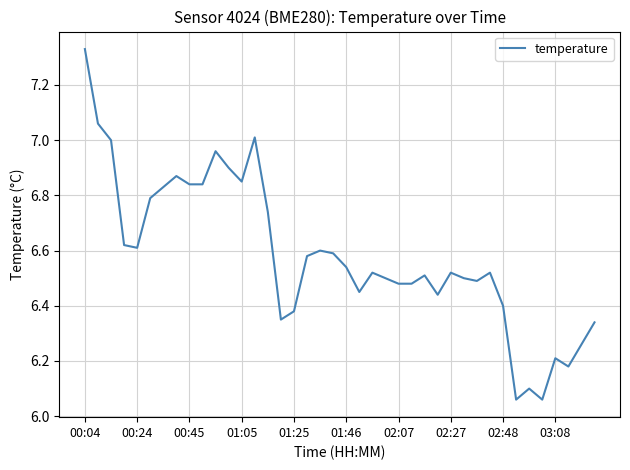

Which has a higher value, 00:04 or 03:08?

00:04